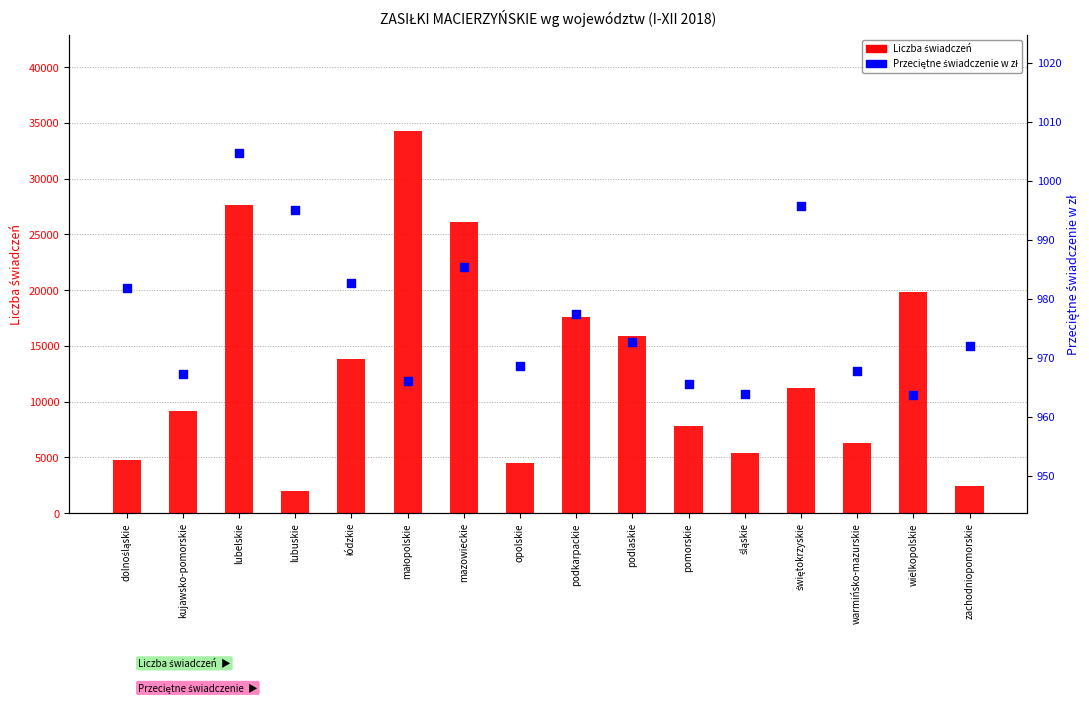

At which category is the sum across all series the highest?

małopolskie